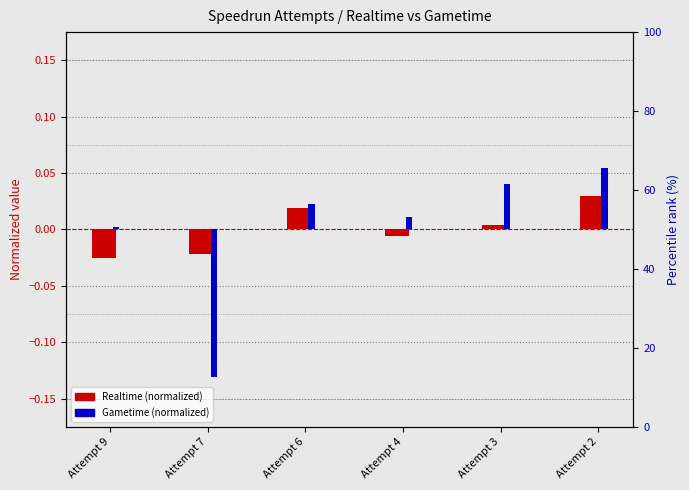

How many values in the Realtime (normalized) series exceed 0?

3